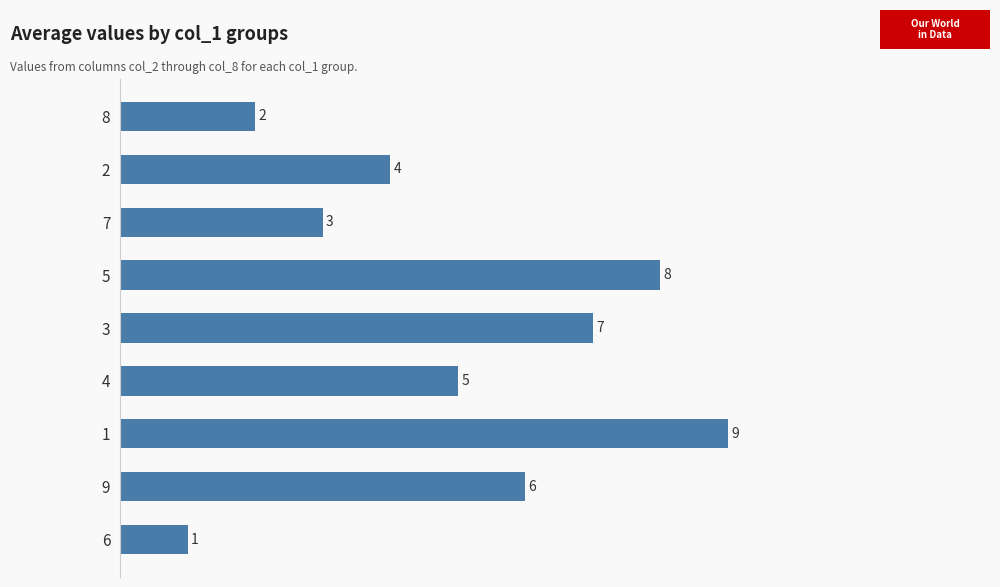

List the labels in order of value, largest first.

1, 5, 3, 9, 4, 2, 7, 8, 6